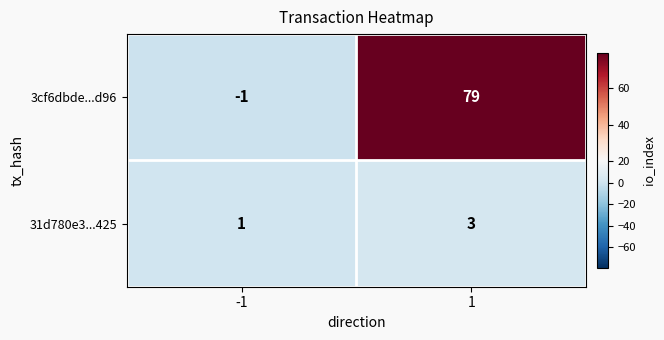

At 1, list the series in order from smallest to largest.

31d780e3...425, 3cf6dbde...d96